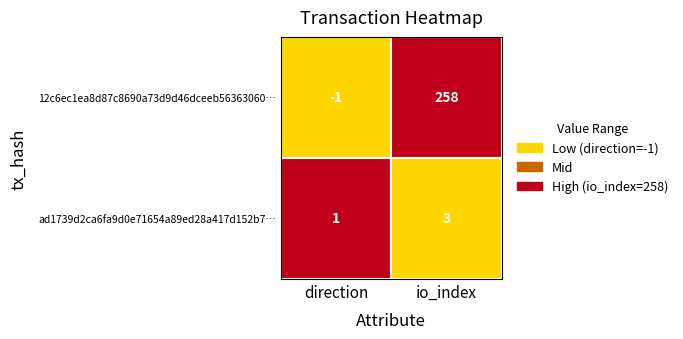

What is the sum of the 12c6ec1ea8d87c8690a73d9d46dceeb56363060 values at direction and io_index?

257